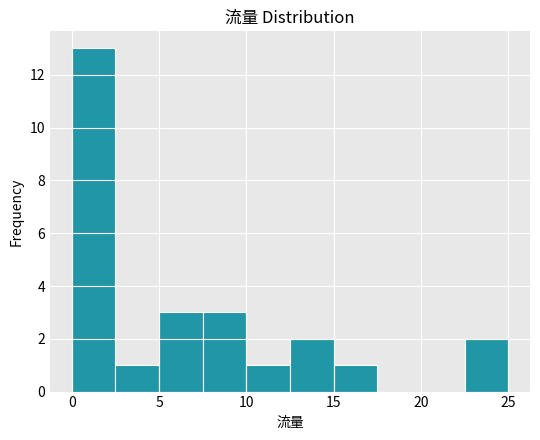

What is the height of the bar covering 15.0 to 17.5 on the x-axis? The values are not printed on the chart, so give them approximately, as read against the axis.

1